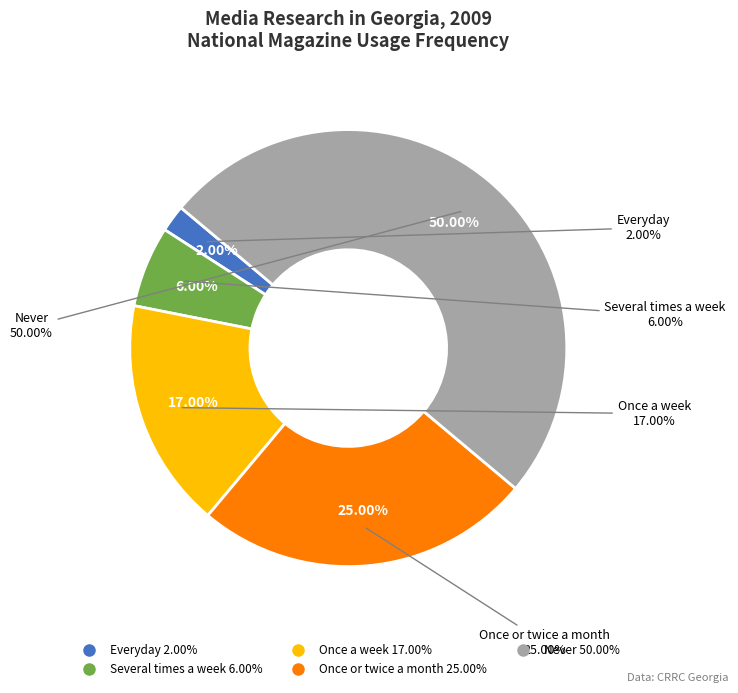

To the nearest percent, what is the average slice percentage?

20%